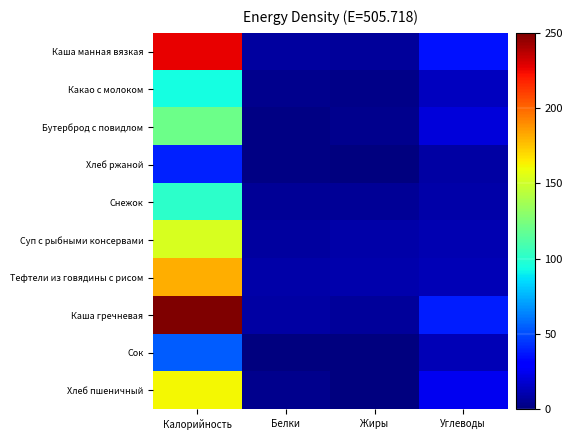

Which series has the largest total across all categories?

Каша гречневая